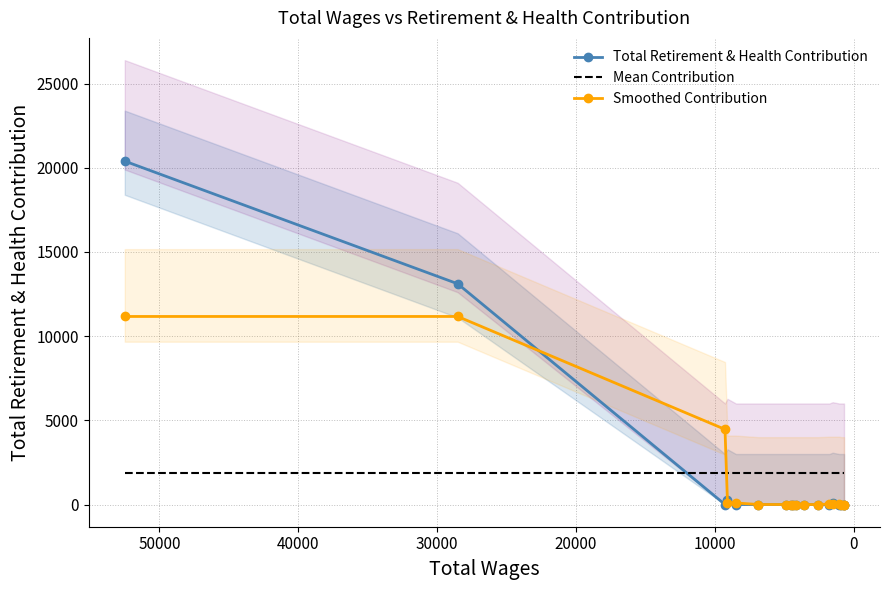

What is the average value of the Smoothed Contribution series?

1503.3